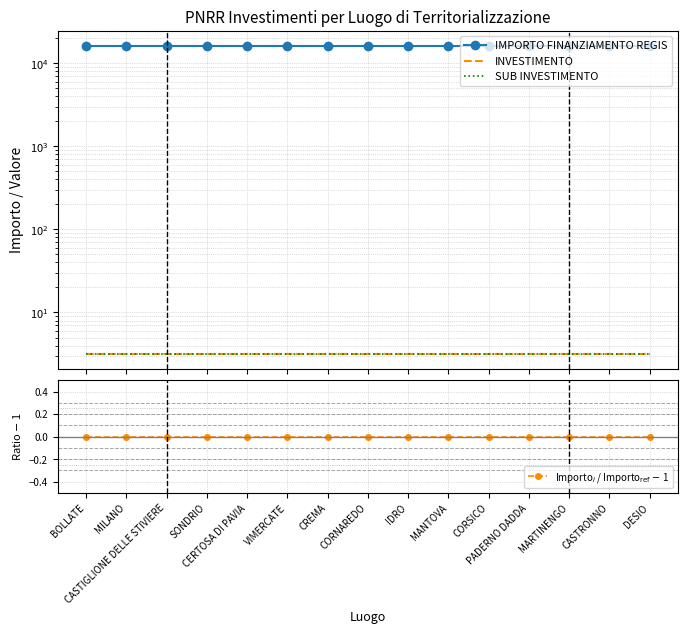

What is the average value of the INVESTIMENTO series?

3.2